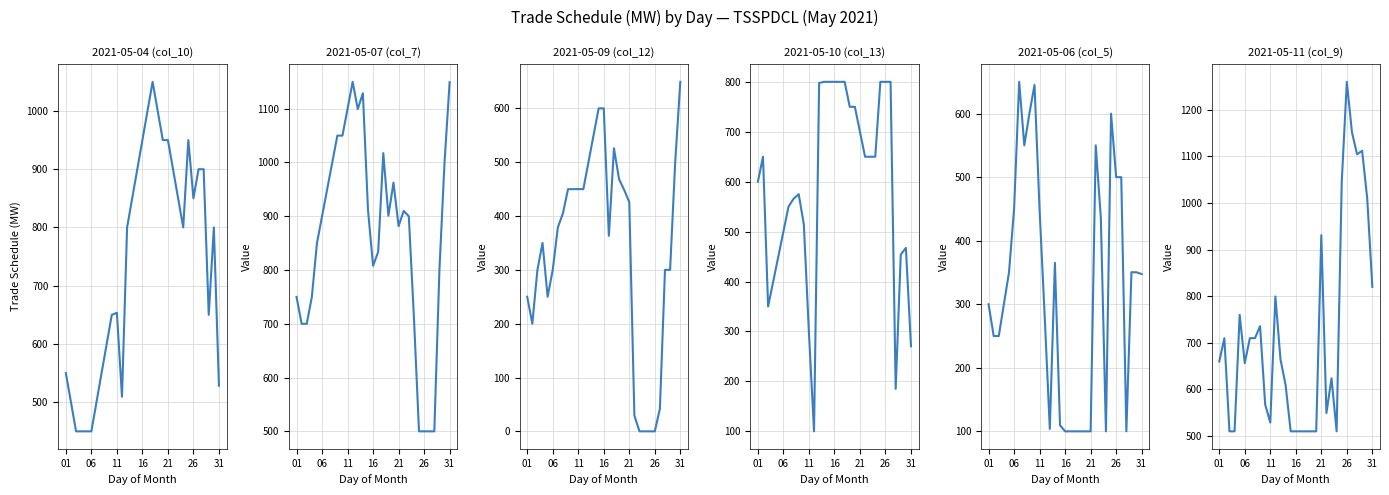

True or false: 2021-05-06 (col_5) has more than 0 points higher than both neighbors.

True